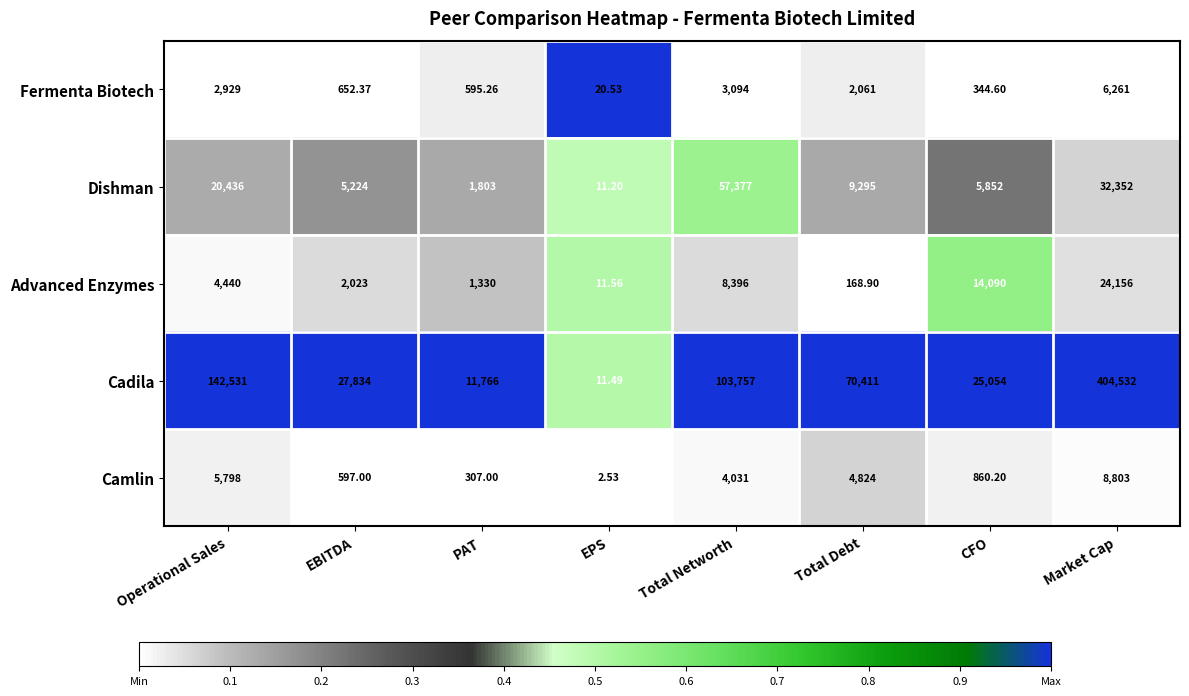

Rank the series at CFO from highest to lowest value.

Cadila, Advanced Enzymes, Dishman, Camlin, Fermenta Biotech